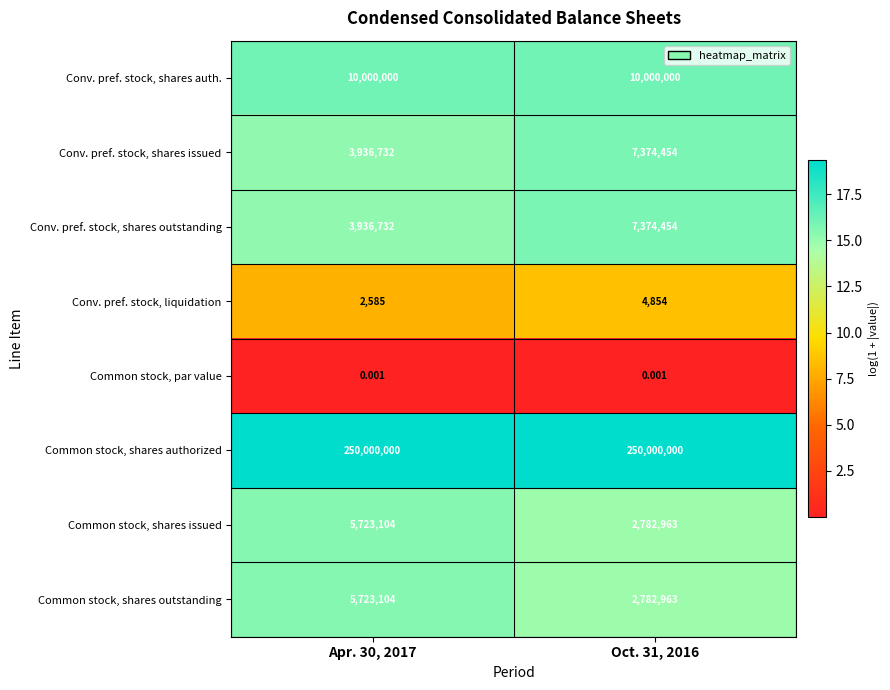

Which series has the largest total across all categories?

Common stock, shares authorized